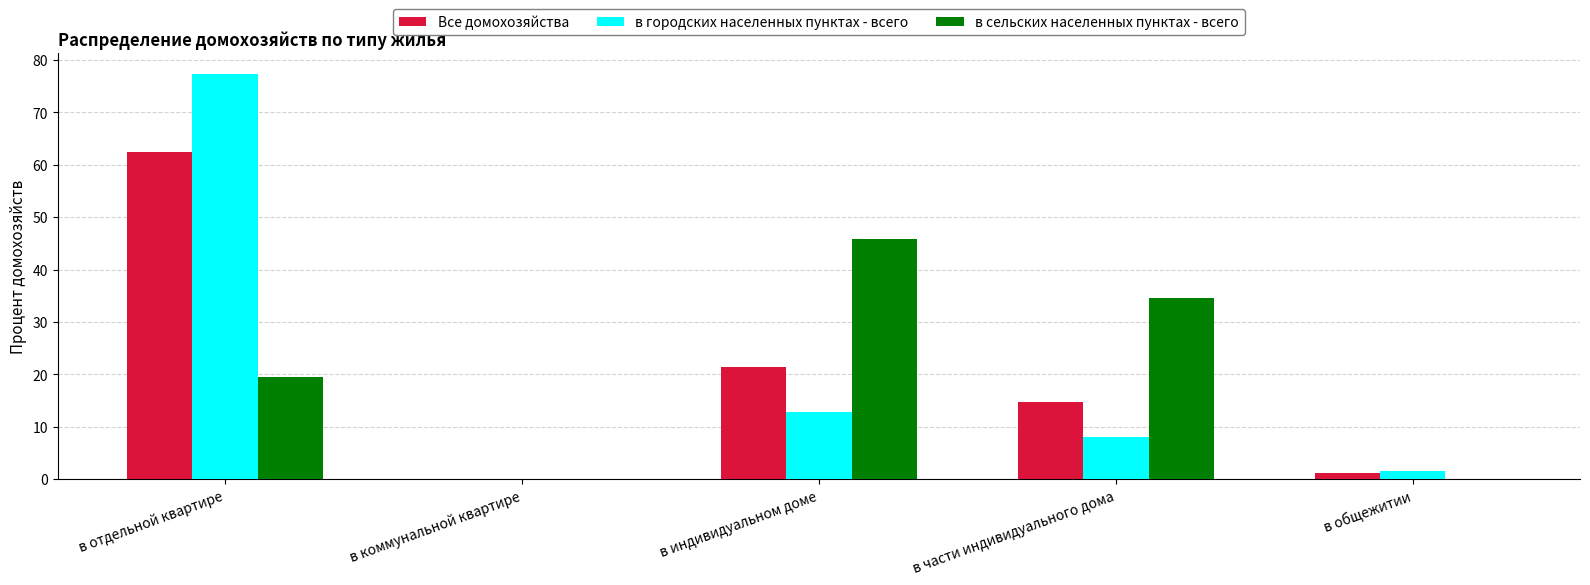

Is it true that в сельских населенных пунктах - всего equals -25.7 at в общежитии?

False